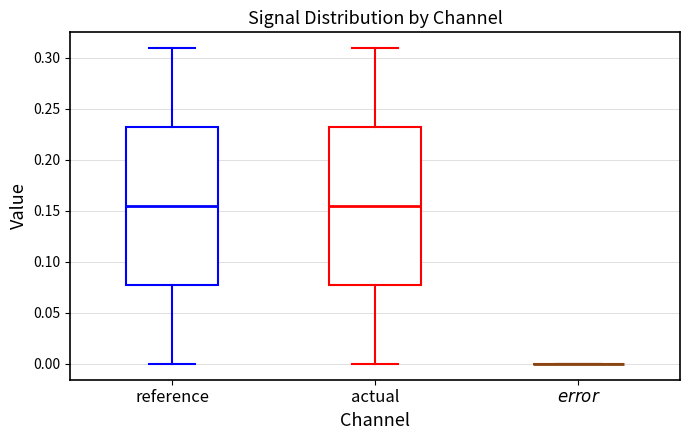

Reading left to right, read every box against the y-axis: the position of its median line, the range the box covers, and the ends of its whiskers. The values are not printed on the chart, so give them approximately, as read against the axis.

reference: median 0.155, box 0.075 to 0.230, whiskers 0.000 to 0.310
actual: median 0.155, box 0.075 to 0.230, whiskers 0.000 to 0.310
$\it{error}$: box collapsed to a line at 0.000, whiskers 0.000 to 0.000